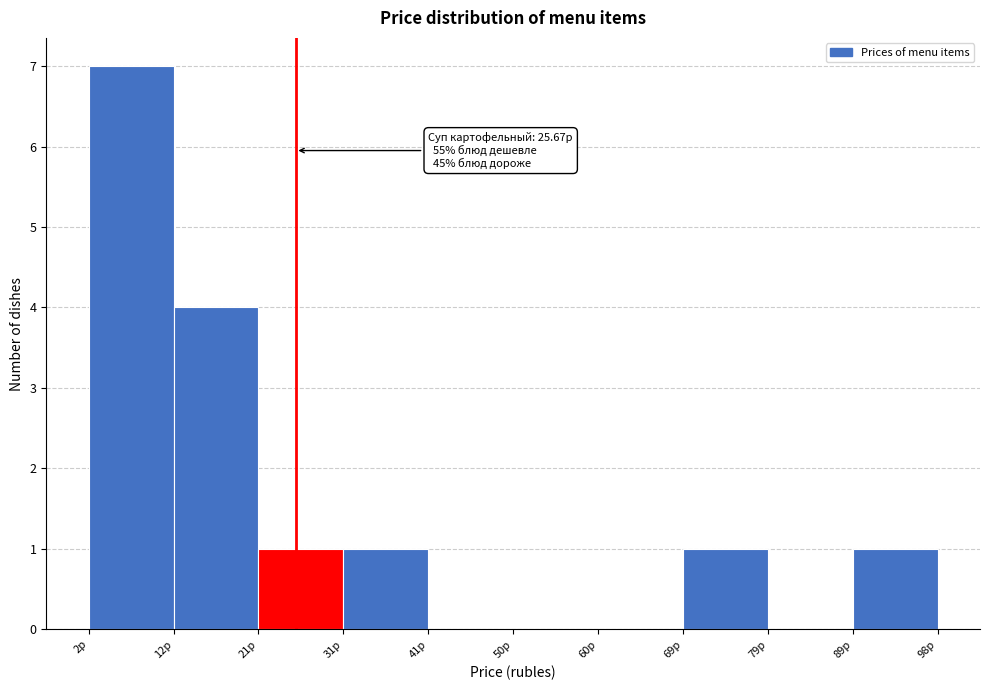

Over which range of the x-axis is the bar tallest?

2 to 12